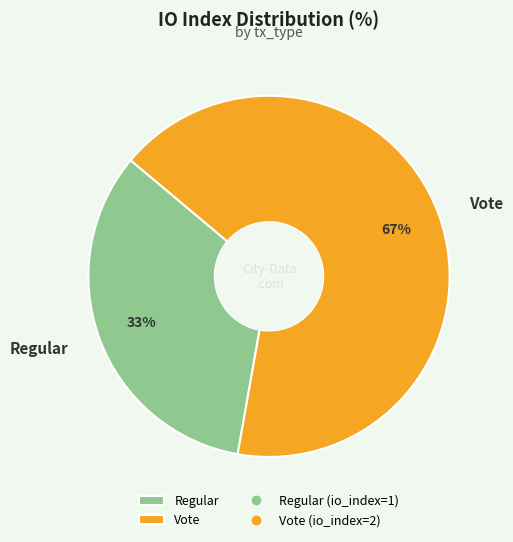

What is the smallest slice in the pie chart?

Regular